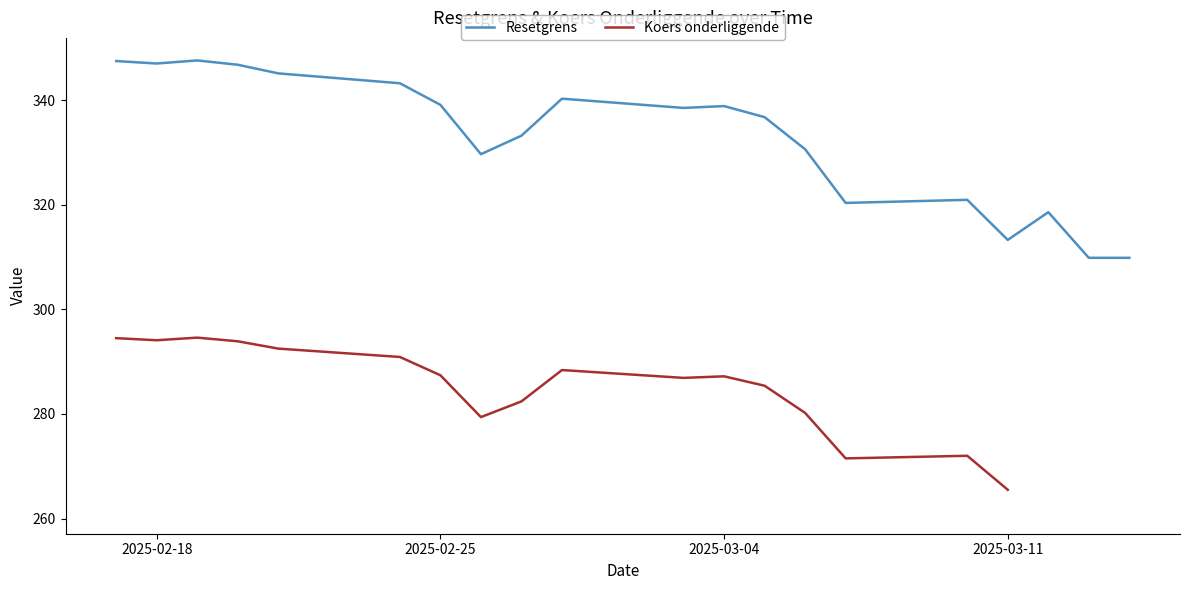

Which series has the widest spread of values?

Resetgrens